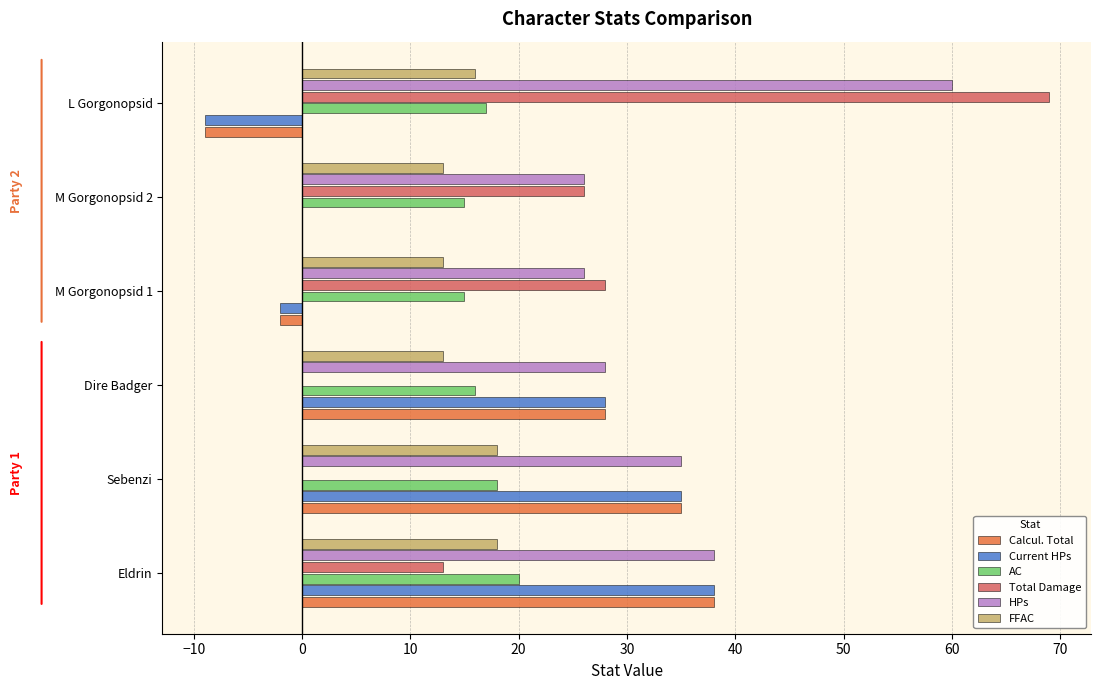

True or false: Current HPs has a value of 46 at Sebenzi.

False